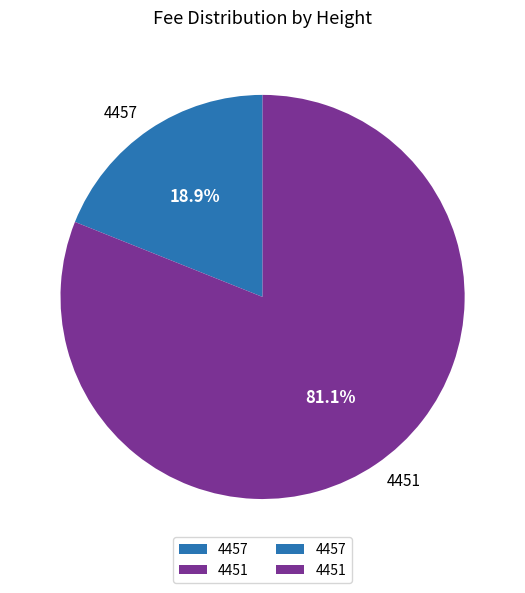

What percentage is the 4451 slice, to the nearest percent?

81%